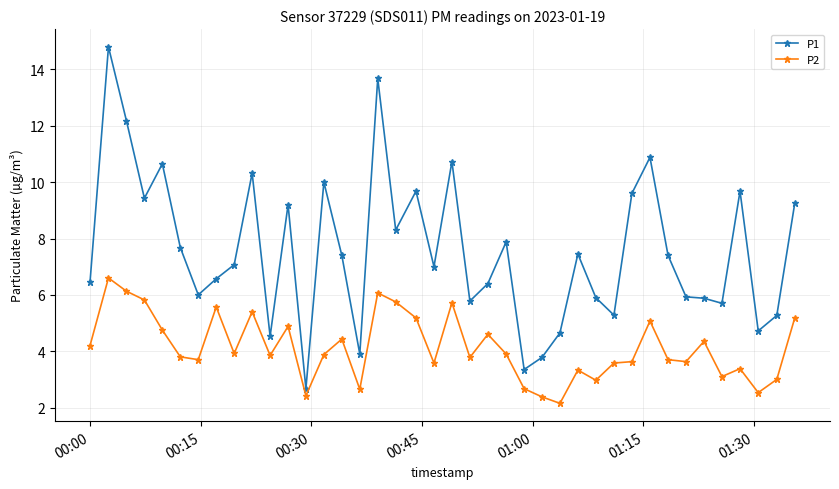

Rank the series by their average value, from lowest to highest.

P2, P1